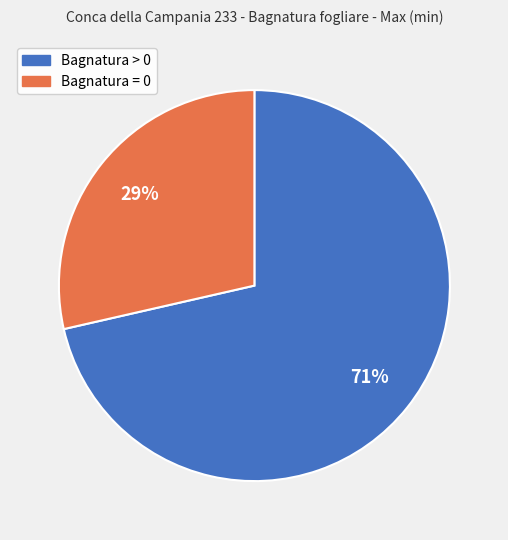

How many slices are in this pie chart?

2